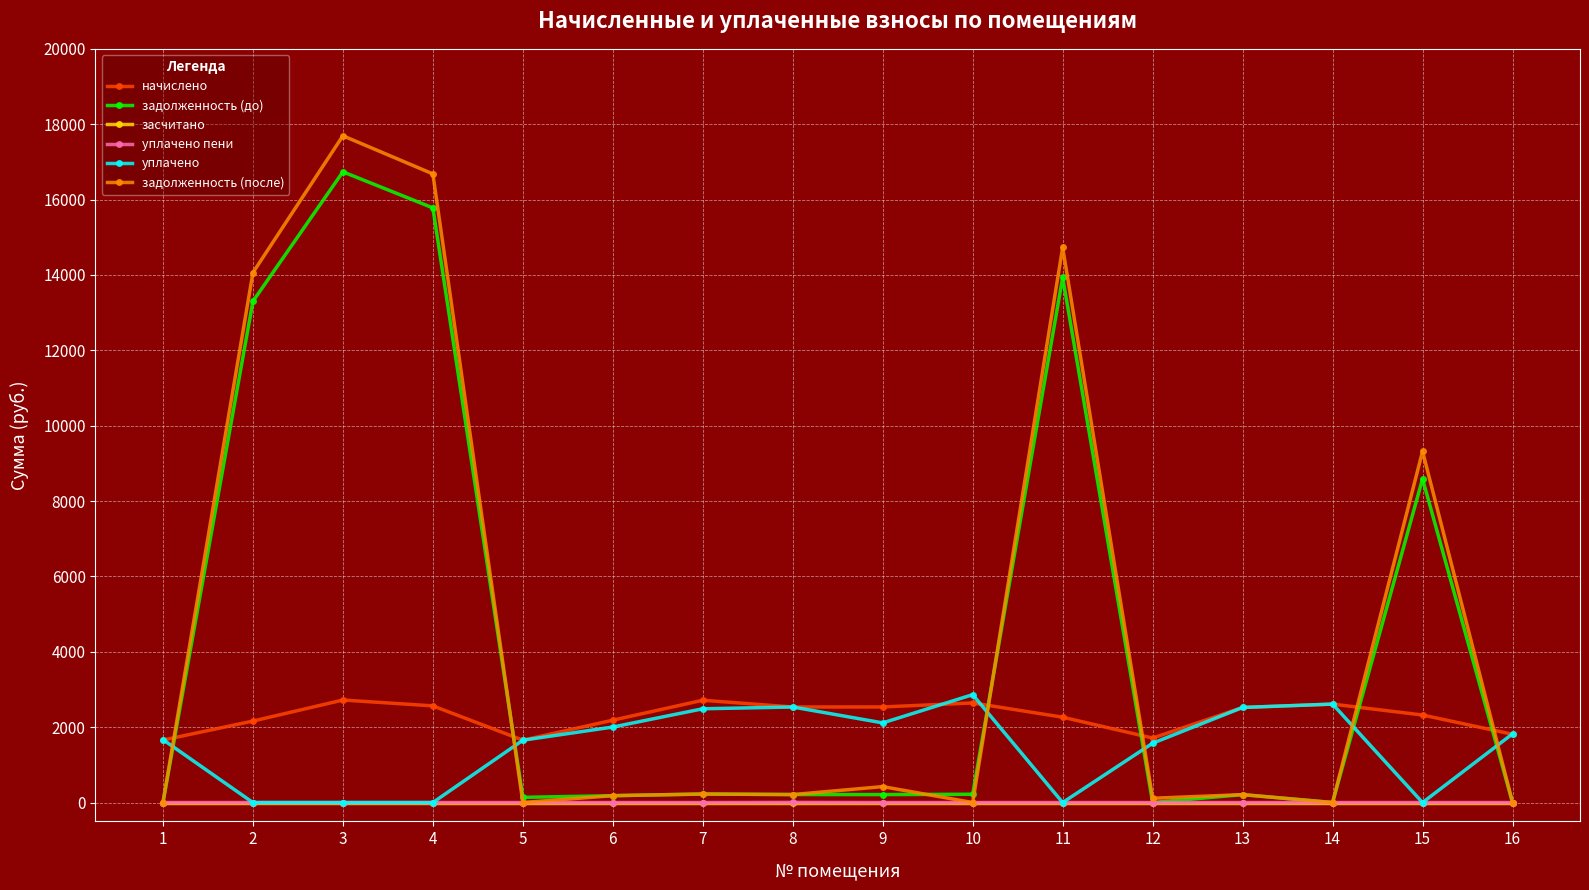

What is the maximum value for уплачено пени?

3.7